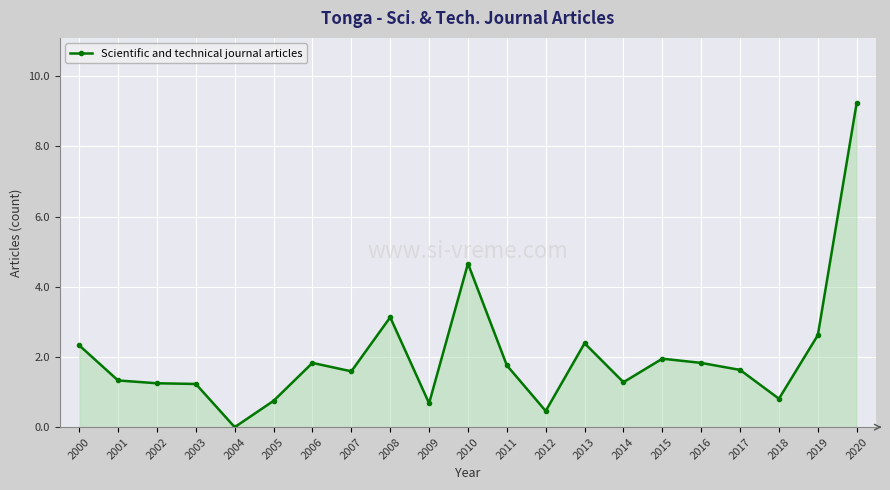

What is the difference between the maximum and minimum values?

9.2